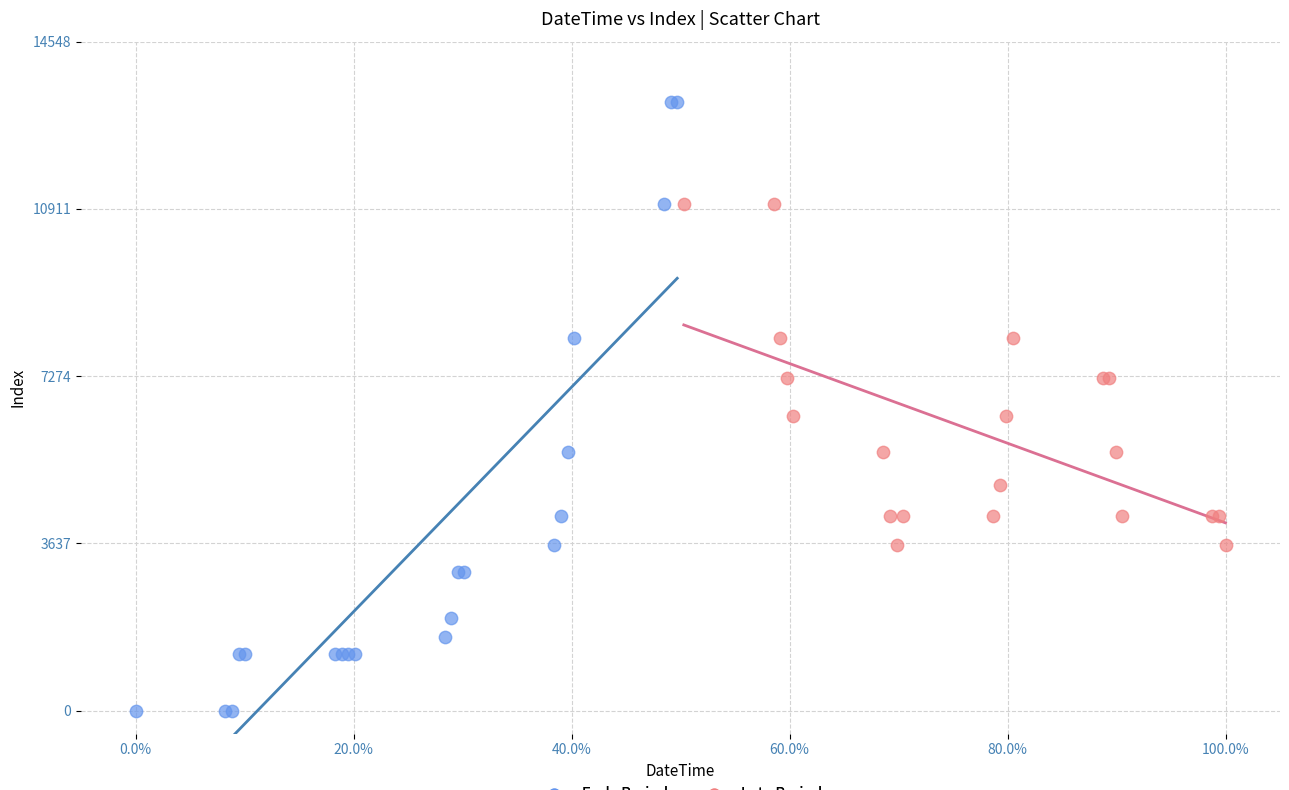

Which series contains the lowest Y value?

Early Period